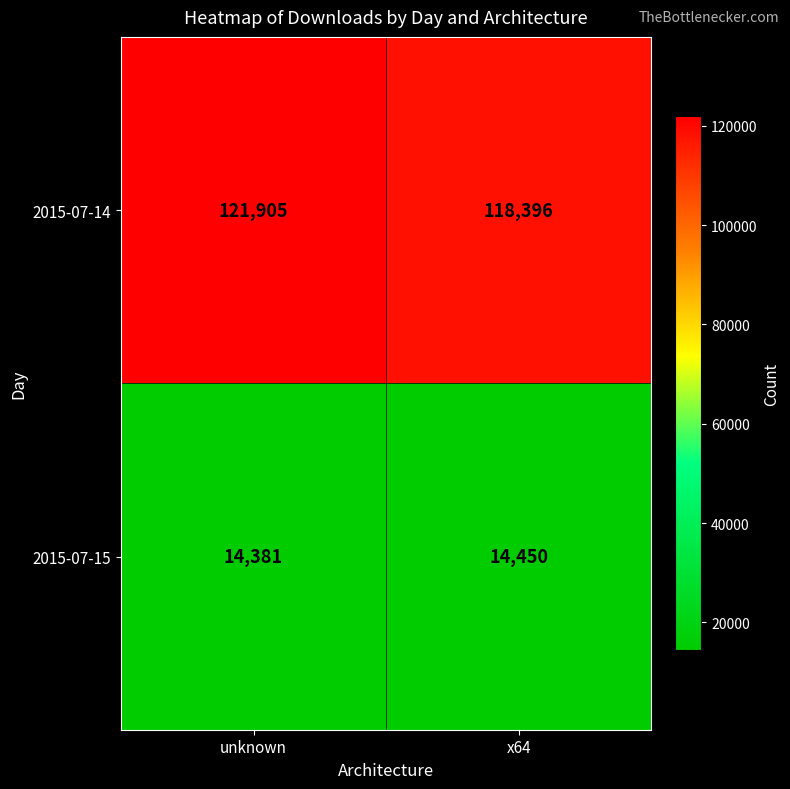

Reading left to right, list all the values displayed in this chart.

2015-07-14: 121905	118396
2015-07-15: 14381	14450